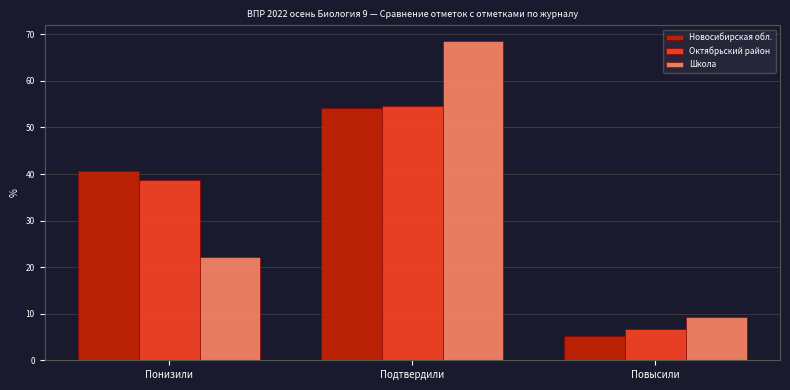

Reading left to right, transcribe all the data shown in this chart.

Новосибирская обл.: 40.7	54.1	5.2
Октябрьский район: 38.7	54.6	6.7
Школа: 22.2	68.5	9.3